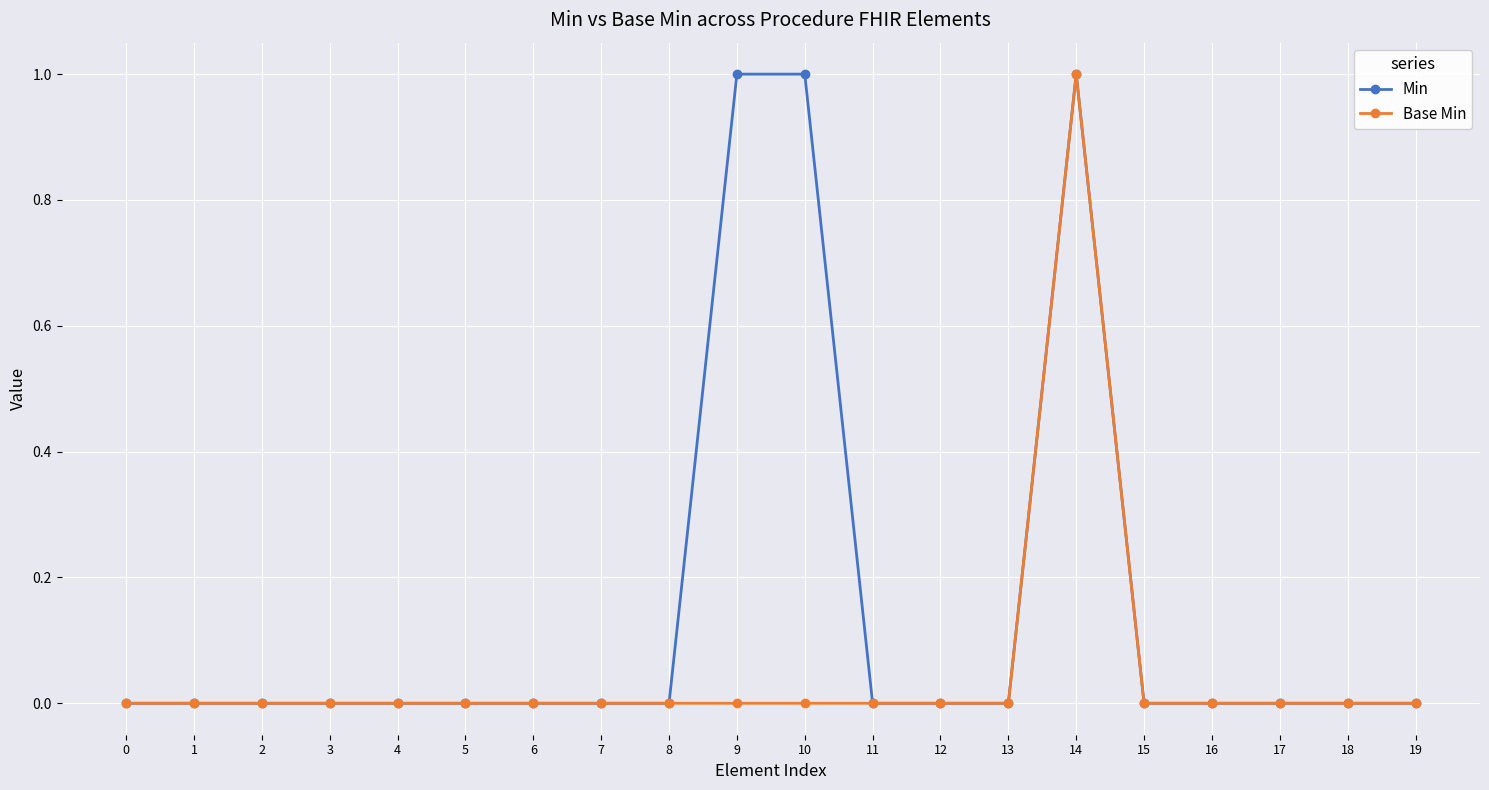

What is the value of the Min point at the 10th from the left?

1